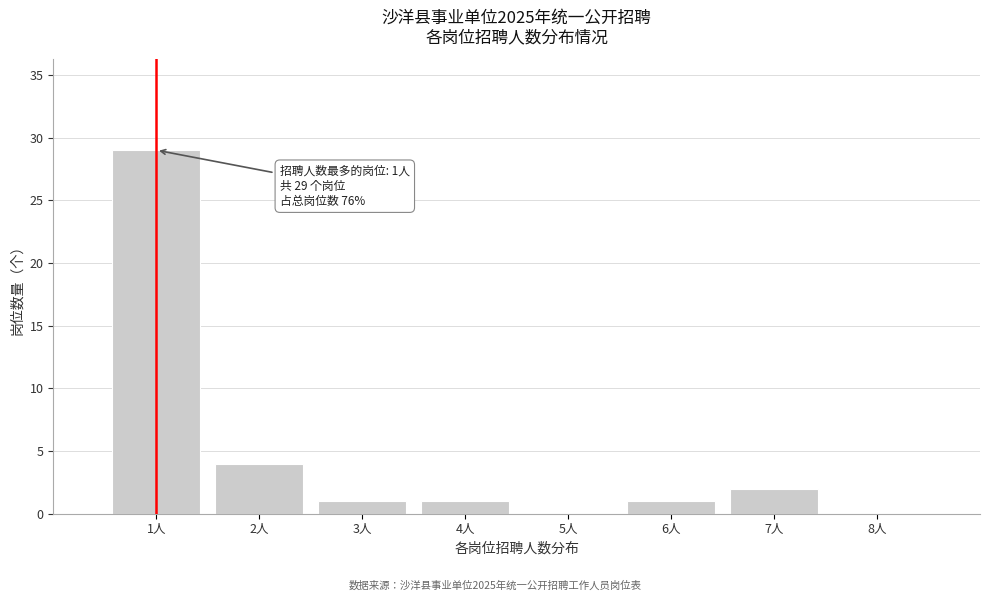

Which range on the x-axis has the tallest bar?

0.5 to 1.5